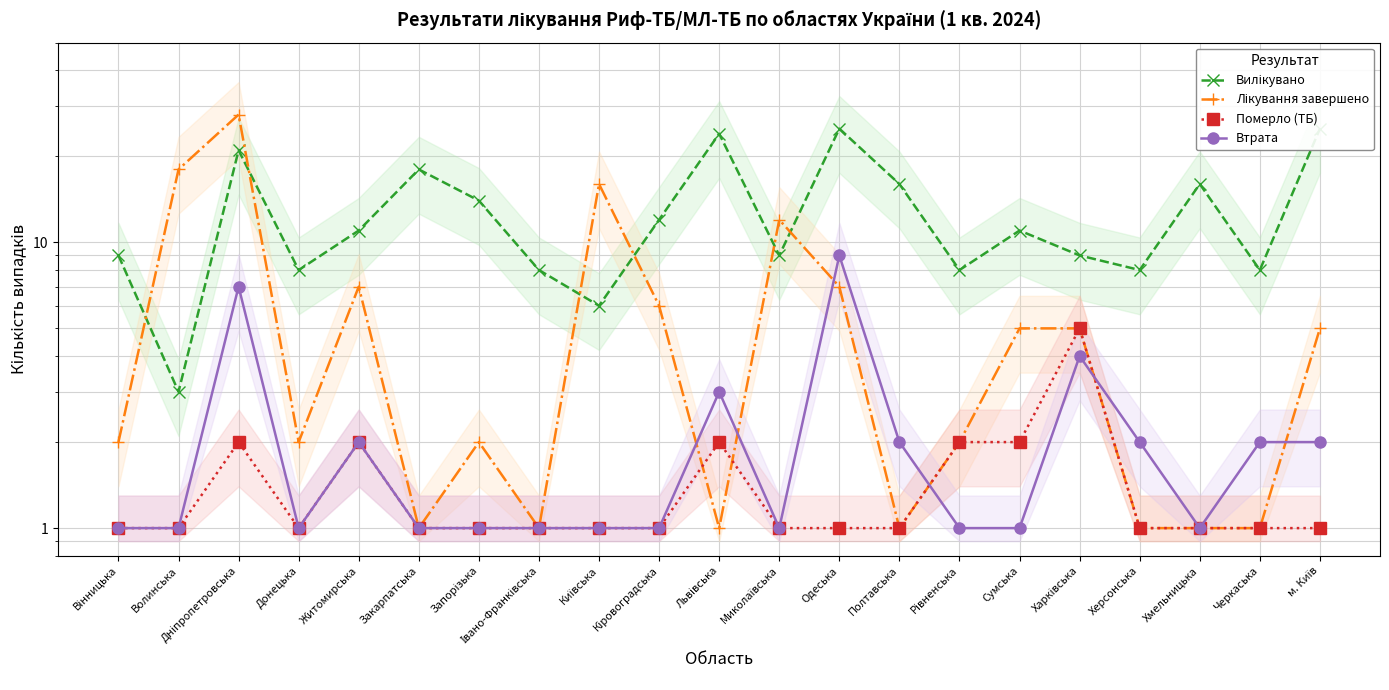

At Запорізька, list the series in order from largest to smallest.

Вилікувано, Лікування завершено, Померло (ТБ), Втрата